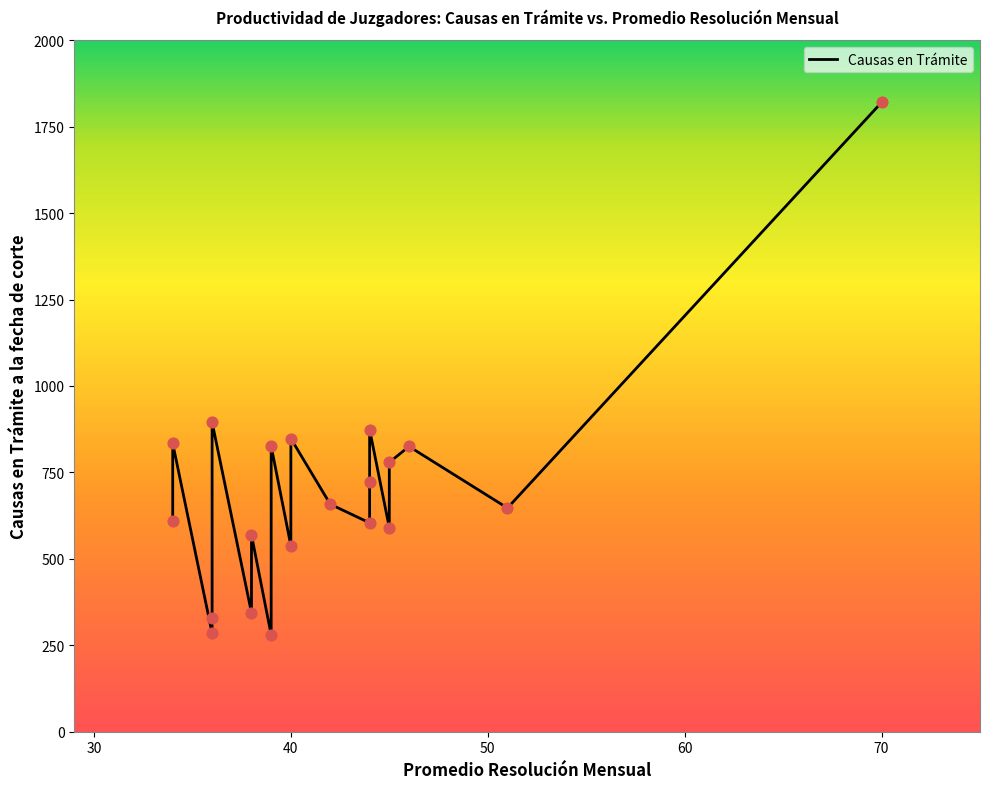

Between 45 and 44, which is larger?

44